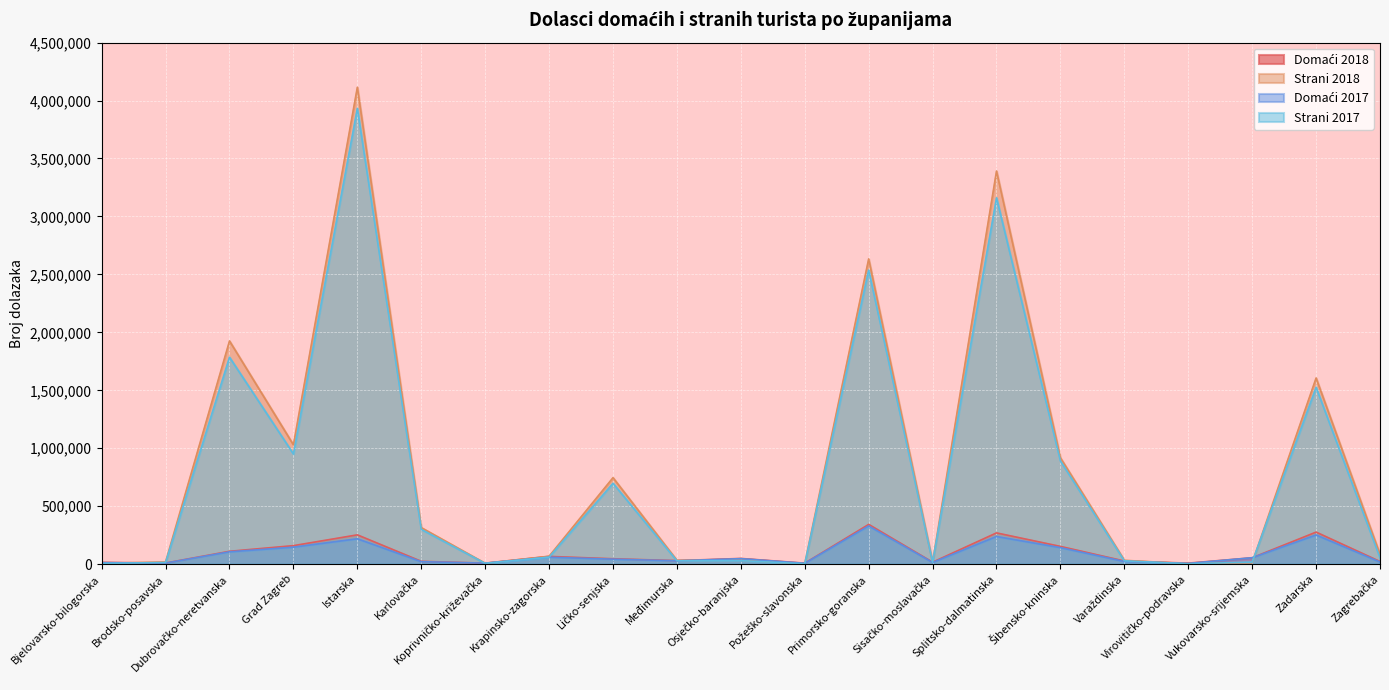

In Domaći 2018, how many points are lower than both neighbors (excluding endpoints)?

6